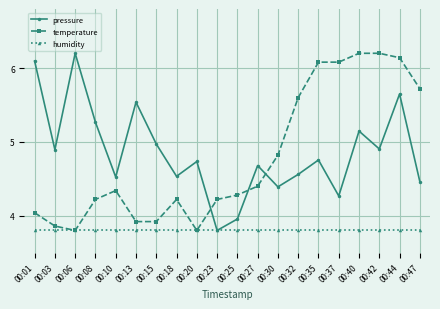

True or false: pressure has more than 0 points higher than both neighbors.

True